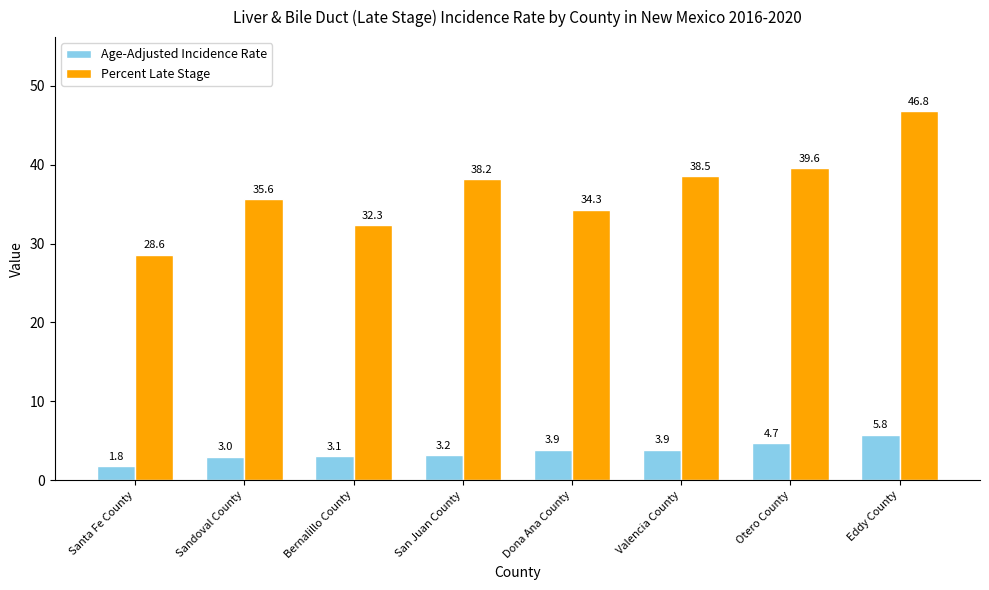

Rank the series by their maximum value, from highest to lowest.

Percent Late Stage, Age-Adjusted Incidence Rate